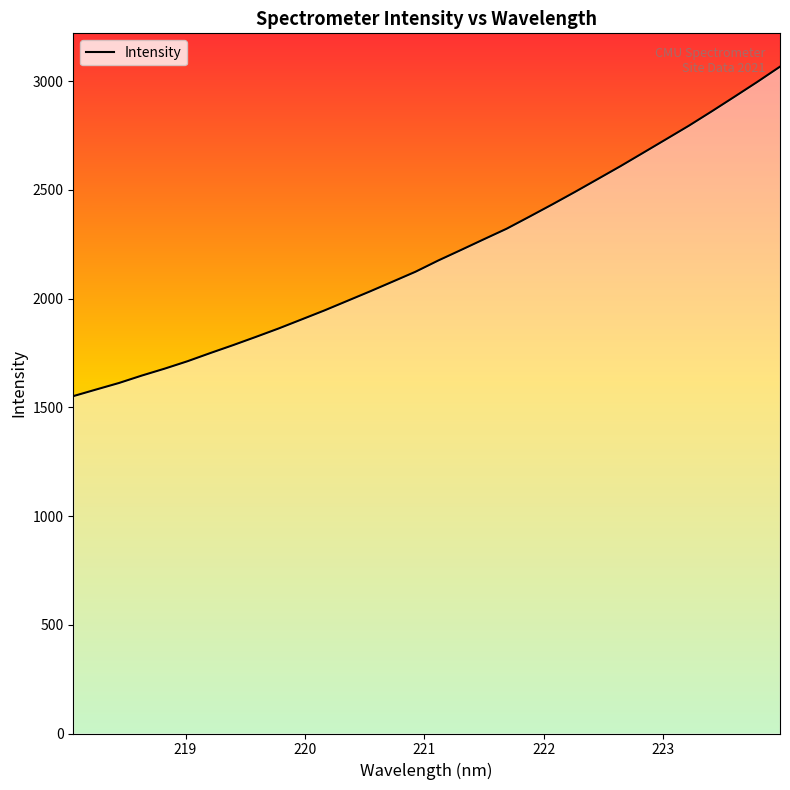

What is the maximum value shown in the chart?

3066.3